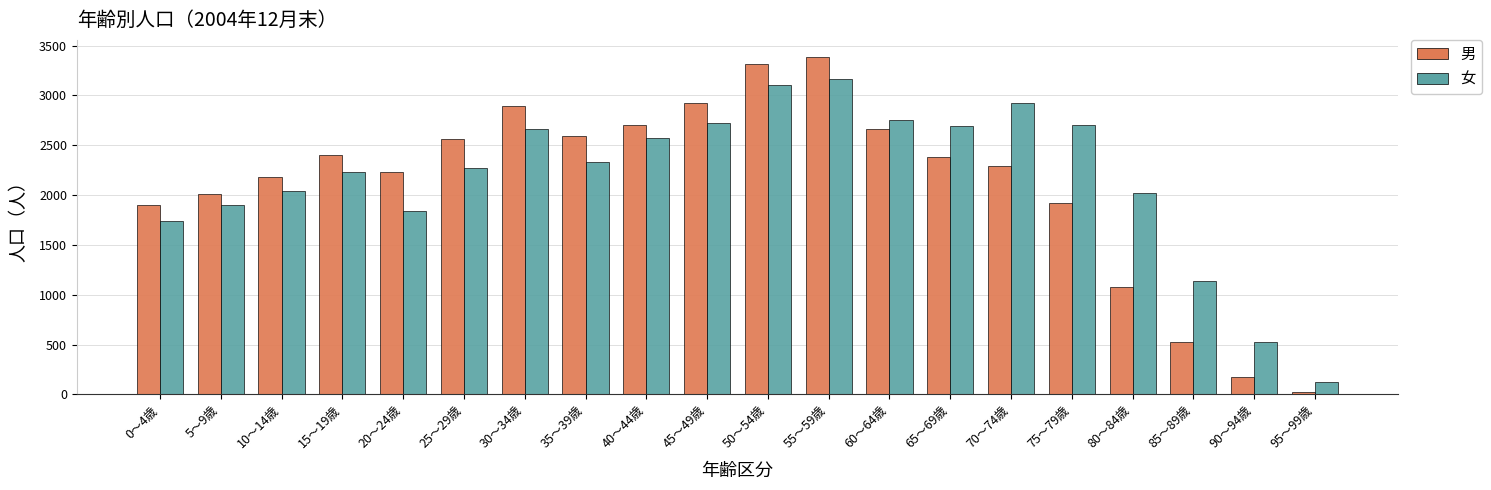

Is the value of 男 at 40～44歳 greater than the value of 女 at 15～19歳?

Yes